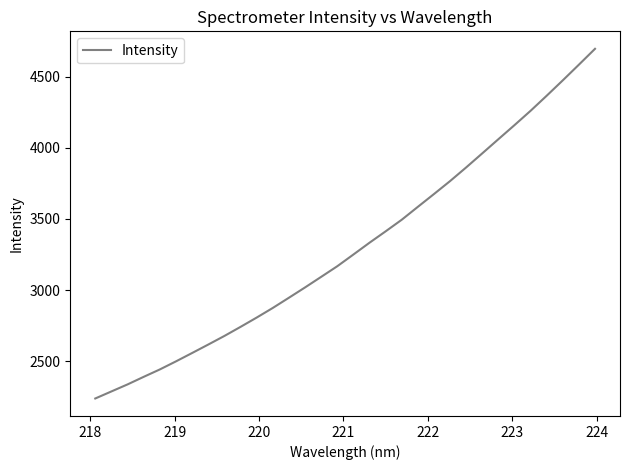

What is the greatest value displayed?

4697.4